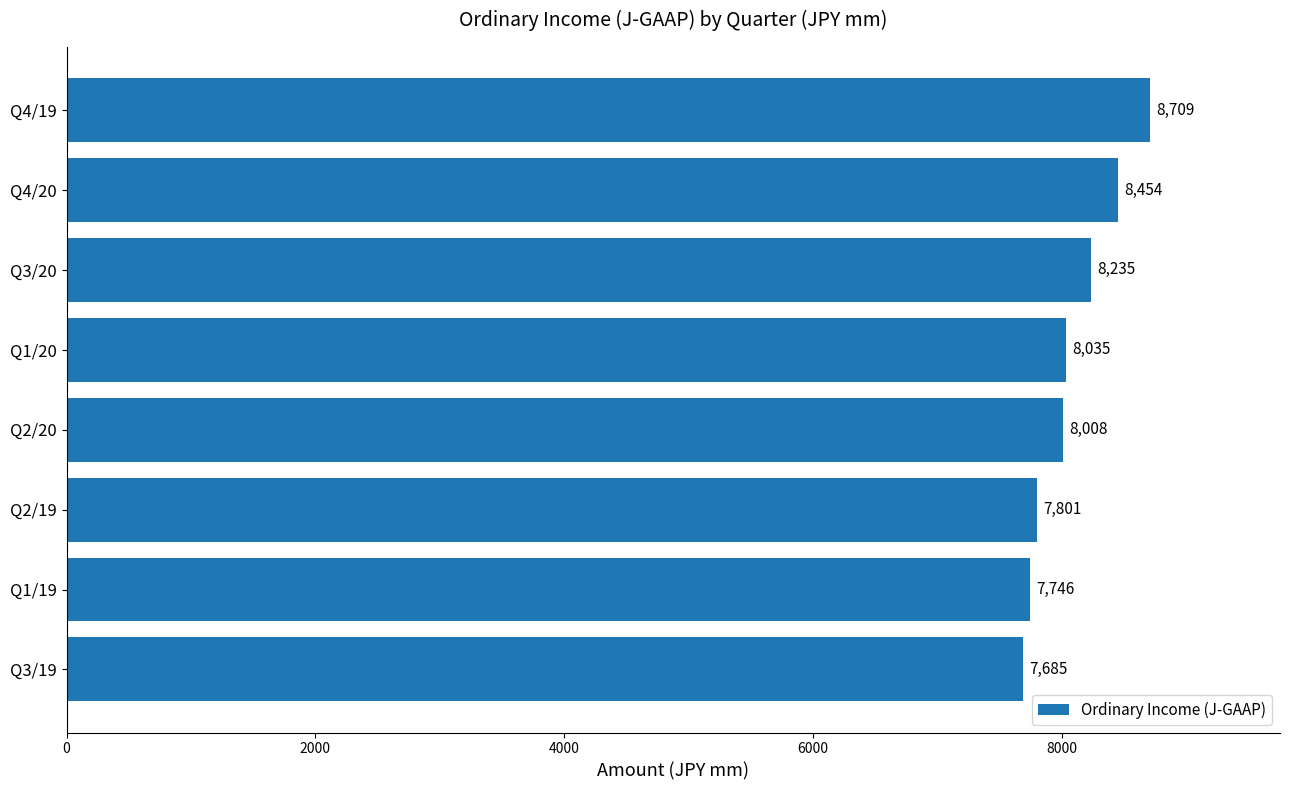

Reading top to bottom, extract all data points from this chart.

8709	8454	8235	8035	8008	7801	7746	7685